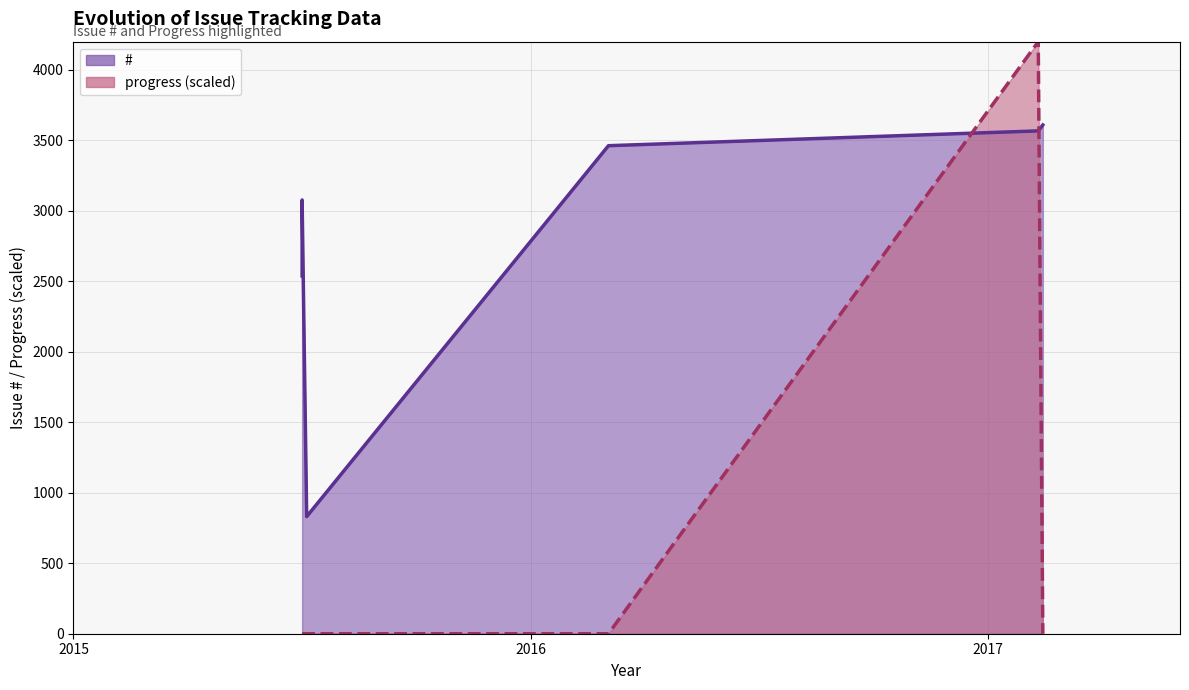

How many interior local valleys does the #_line series have?

1